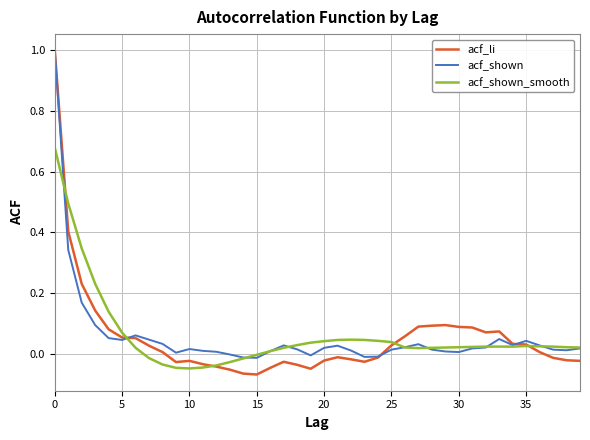

What is the greatest value displayed?

1.0